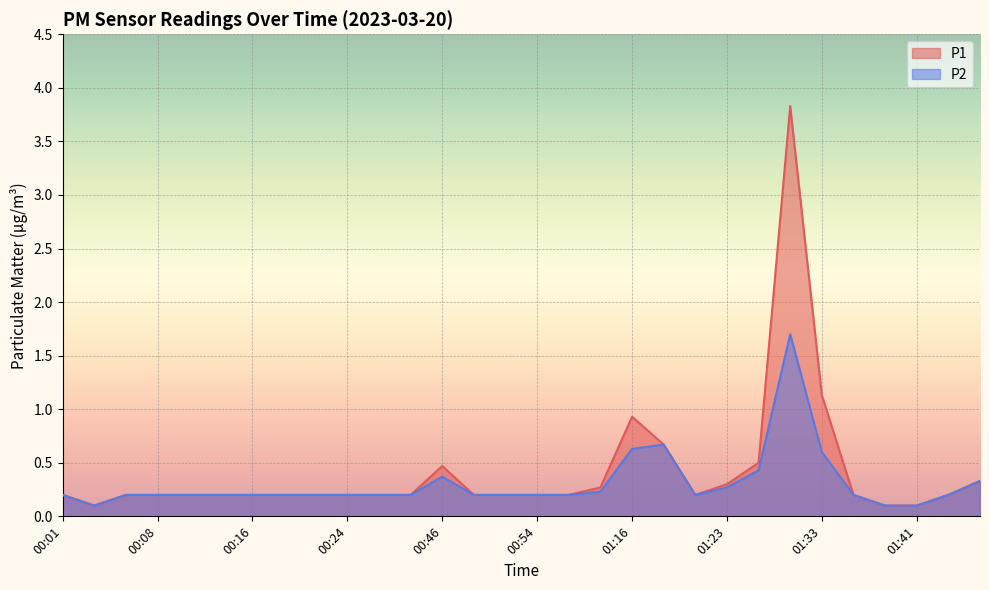

List the labels in order of P2 value, largest first.

01:31, 01:18, 01:16, 01:33, 01:28, 00:46, 01:51, 01:23, 01:14, 00:01, 00:06, 00:08, 00:11, 00:14, 00:16, 00:19, 00:21, 00:24, 00:26, 00:29, 00:49, 00:51, 00:54, 00:56, 01:21, 01:36, 01:43, 00:03, 01:38, 01:41